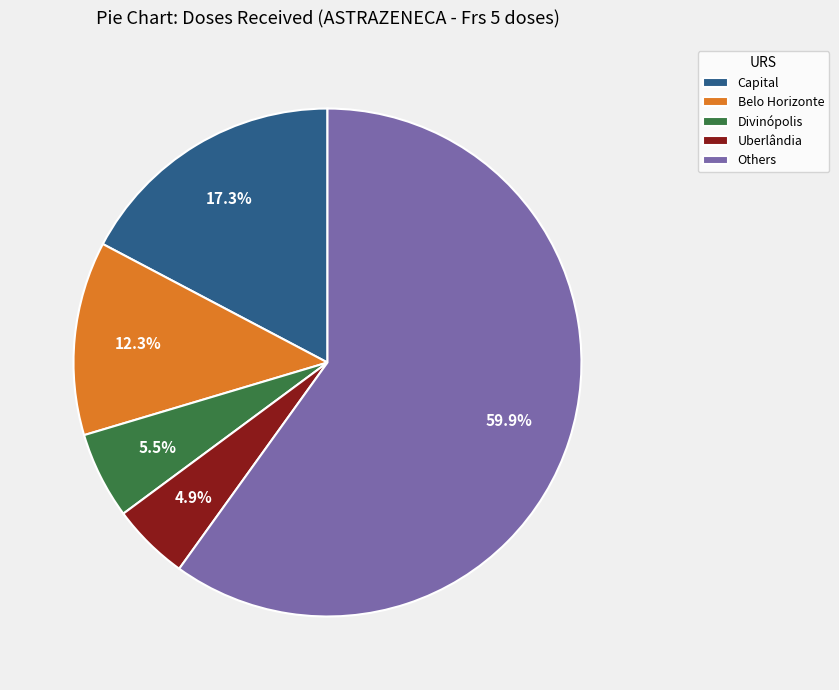

How much of the chart is everything except Capital?

82.7%